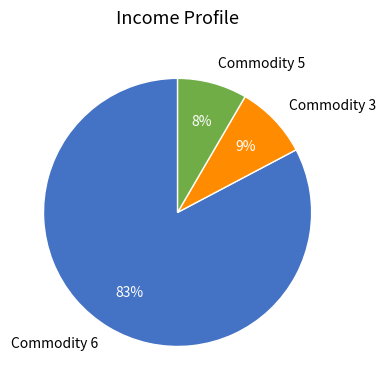

What percentage is the Commodity 5 slice, to the nearest percent?

8%